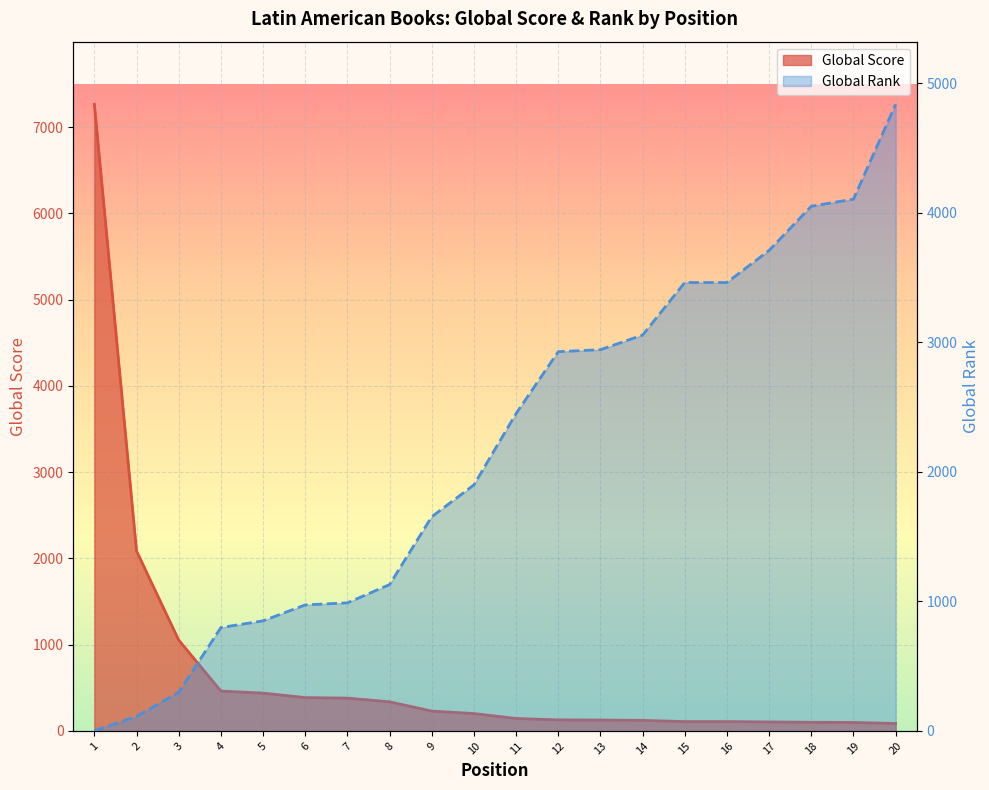

Reading left to right, extract all data points from this chart.

Global Score: 7264	2085	1053	462	438	386	380	337	230	201	144	128	126	122	108	108	104	100	98	86
Global Rank: 1	112	298	798	850	973	989	1130	1654	1900	2451	2929	2944	3057	3463	3463	3711	4052	4107	4839